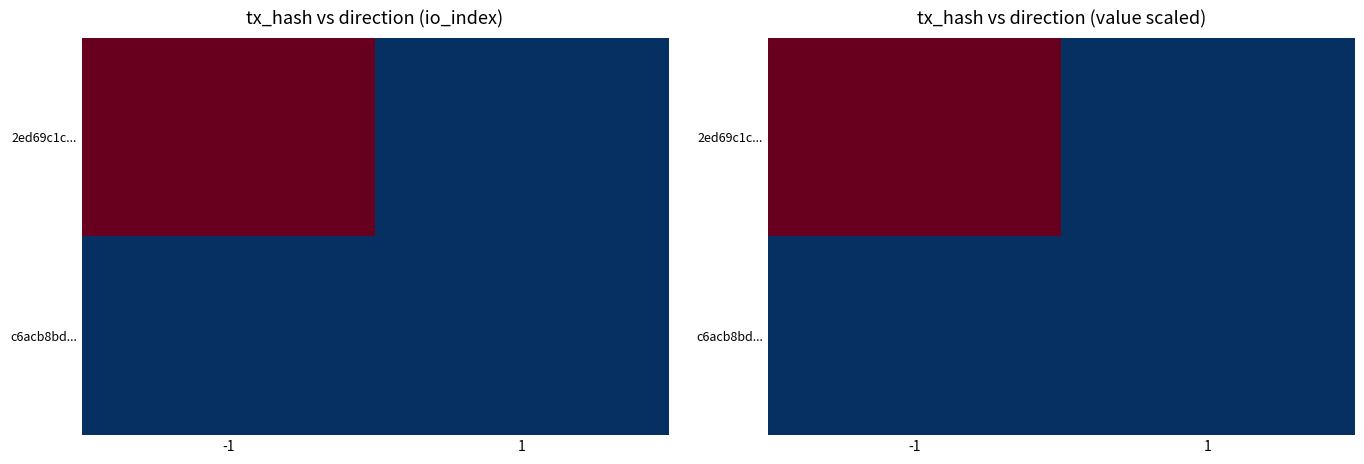

At -1, list the series in order from smallest to largest.

c6acb8bd..., 2ed69c1c...